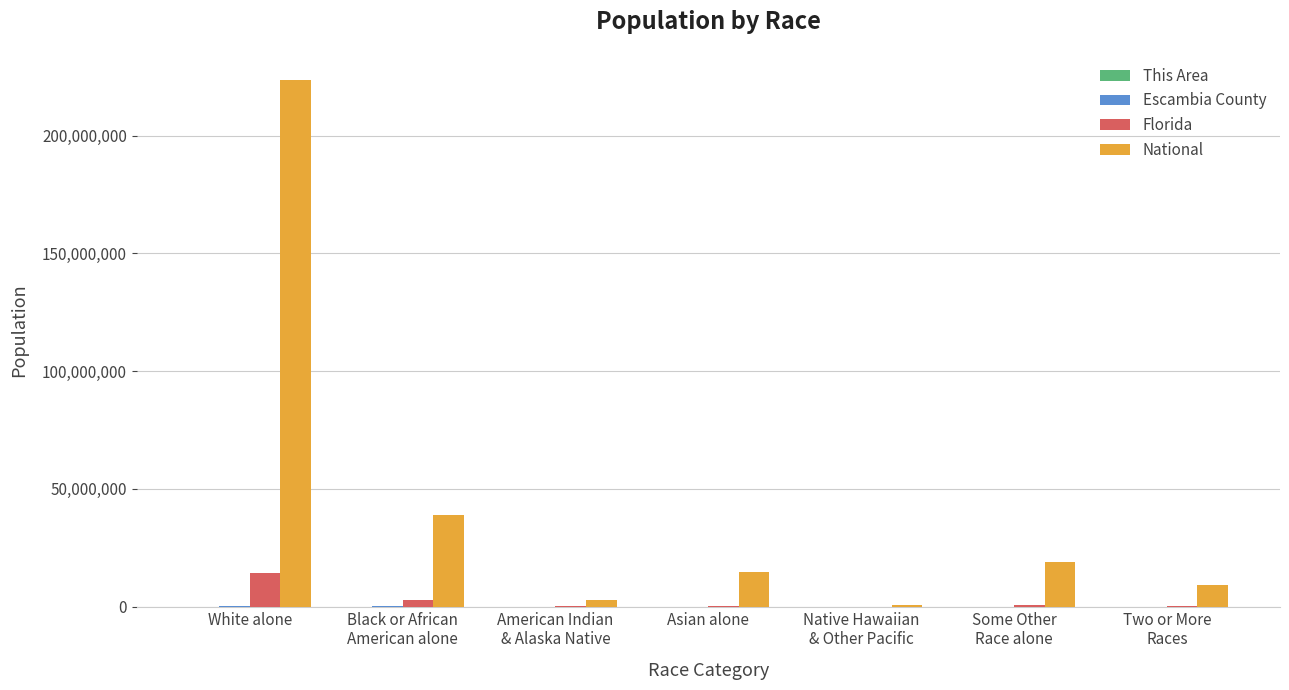

Which series has the largest total across all categories?

National